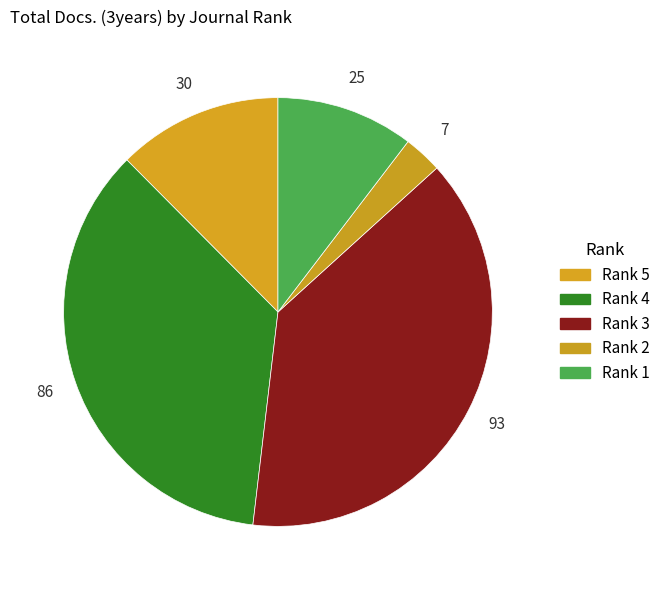

Which category has the smallest portion of the pie?

Rank 2